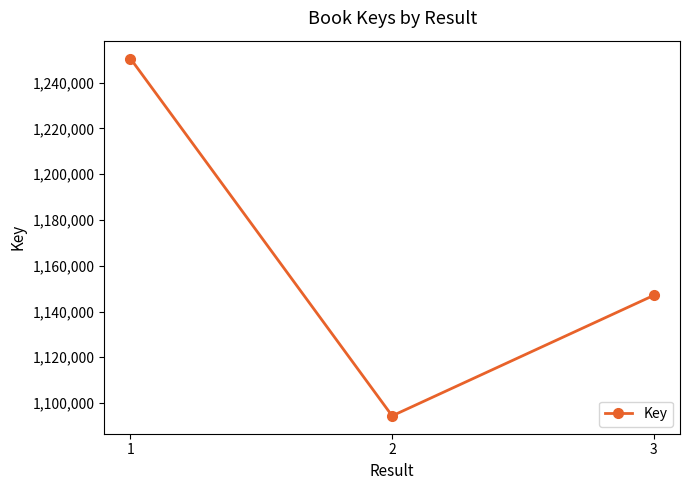

Reading left to right, list all the values displayed in this chart.

1250524	1094411	1147060